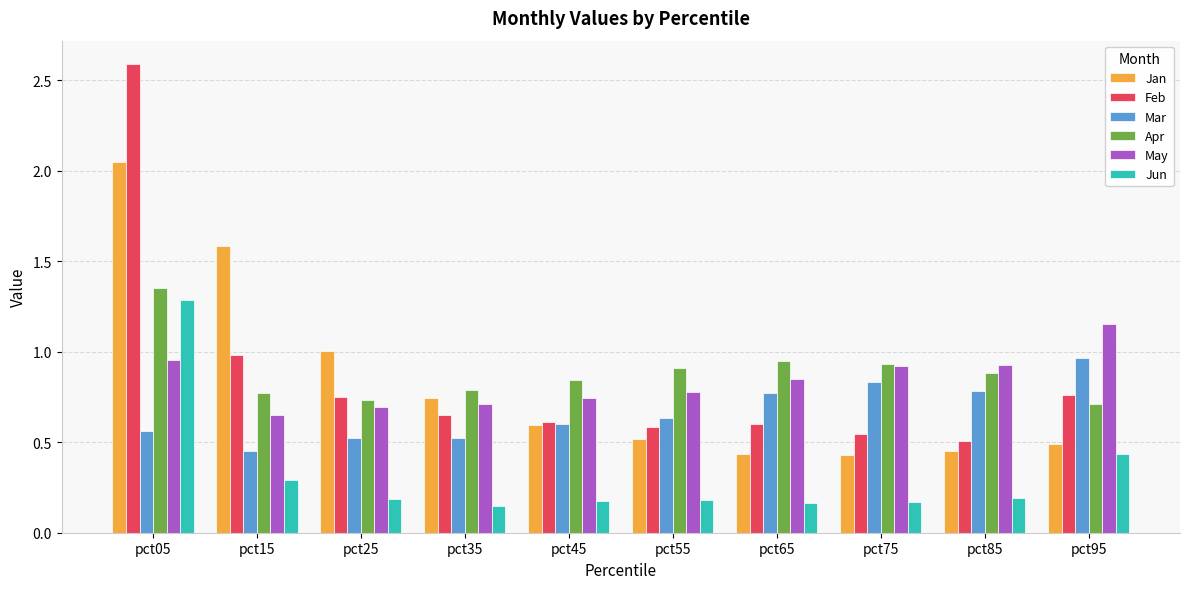

At which category does the chart reach its peak across all series?

pct05